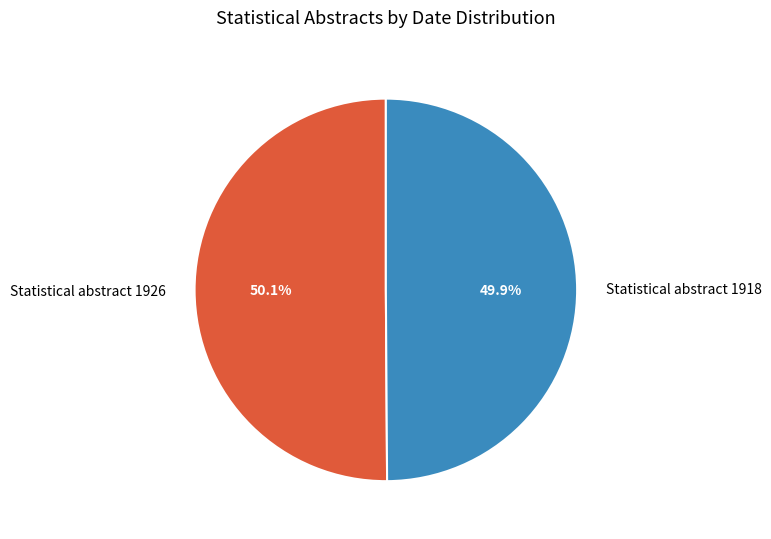

Does any single category account for the majority?

Yes